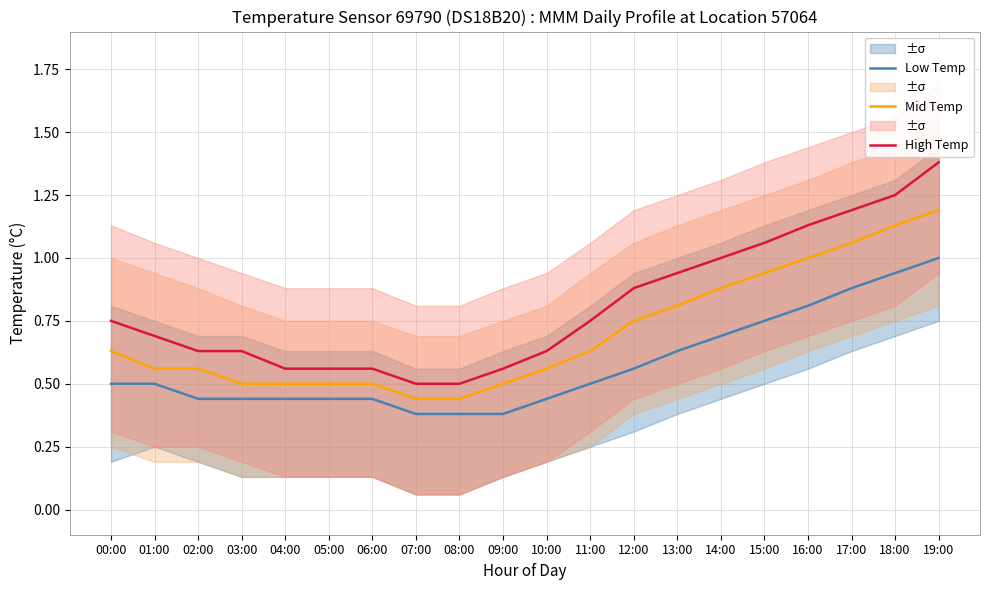

What is the difference between the Low Temp values at 12:00 and 17:00?

0.3